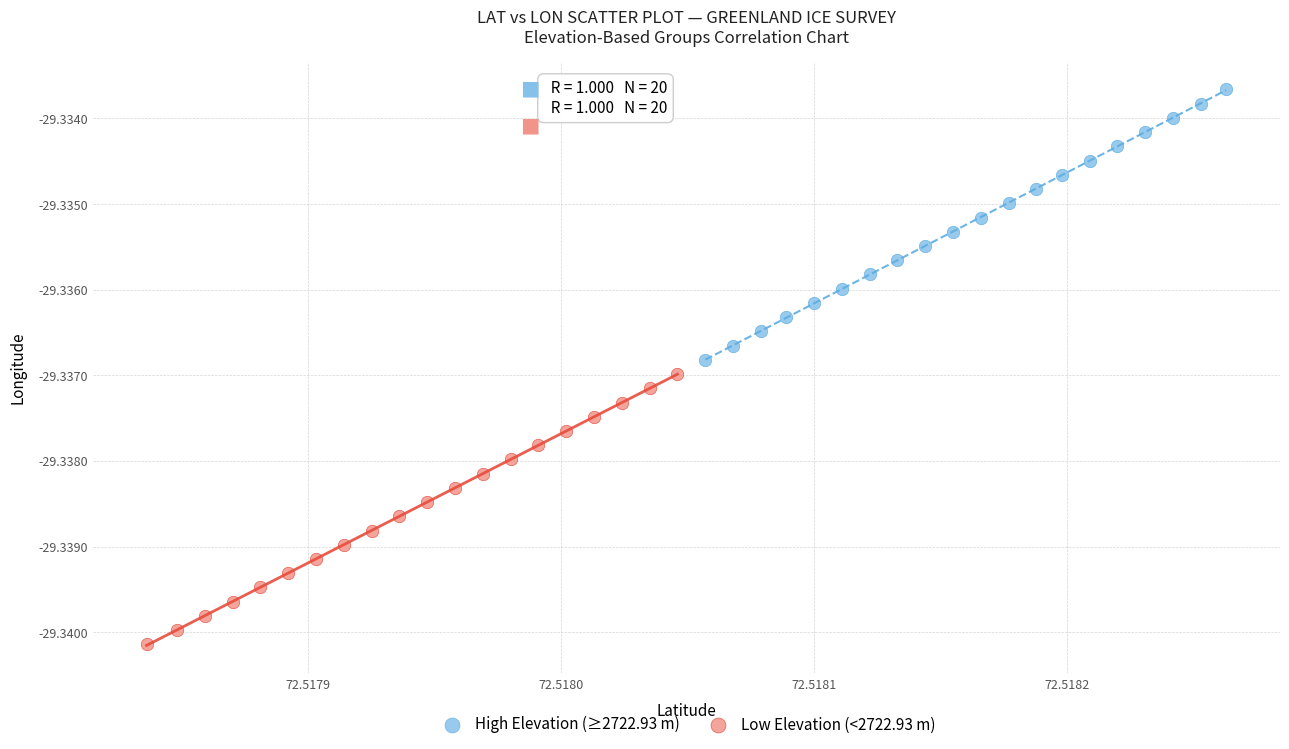

Which series has the widest spread of Y values?

High Elevation (≥2722.93 m)